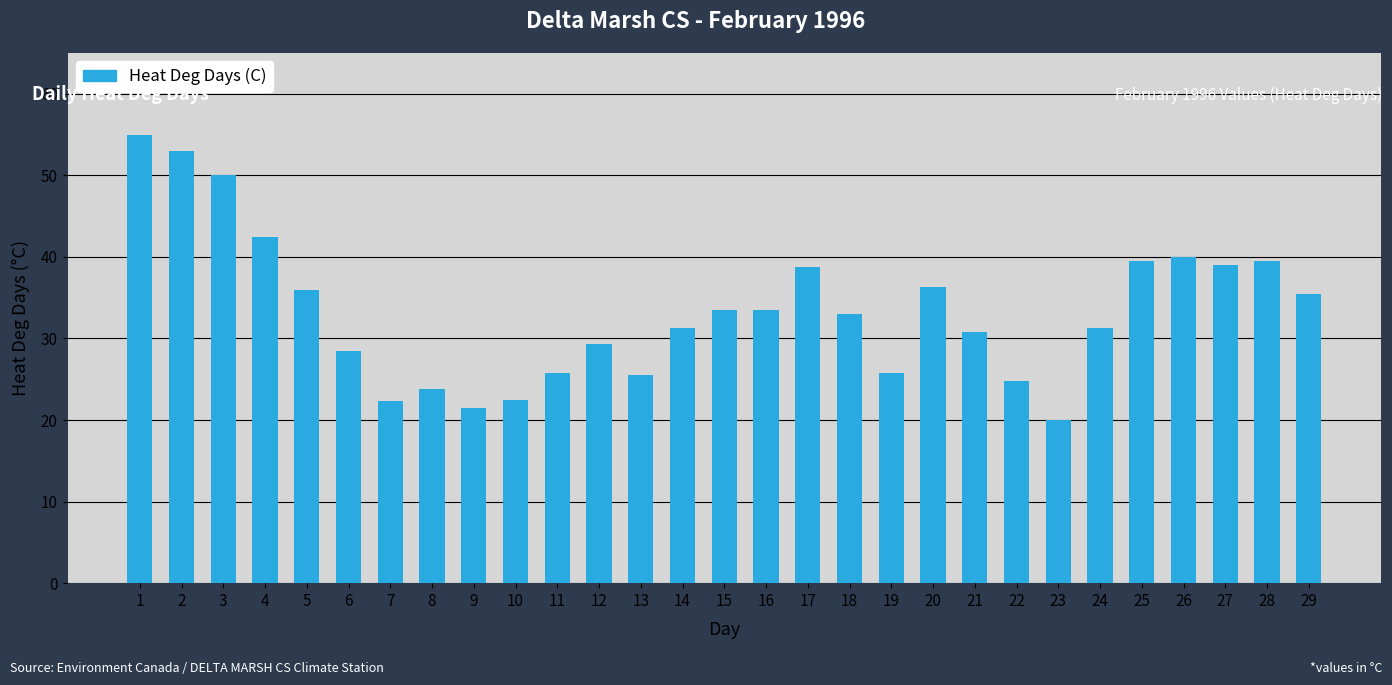

What is the difference between the maximum and minimum values?

35.0